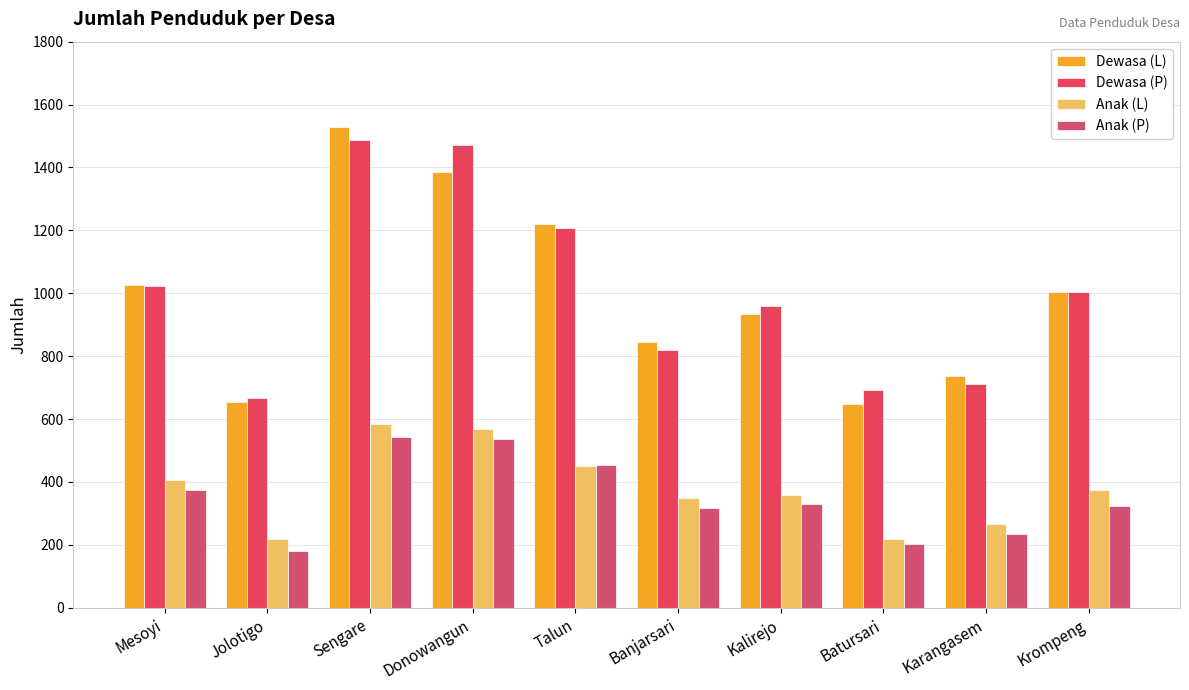

Is it true that Dewasa (L) equals 341 at Batursari?

False